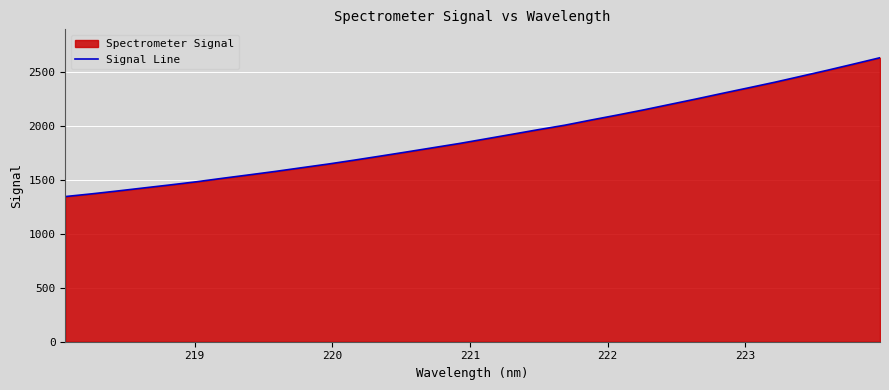

What is the average value?

1904.0